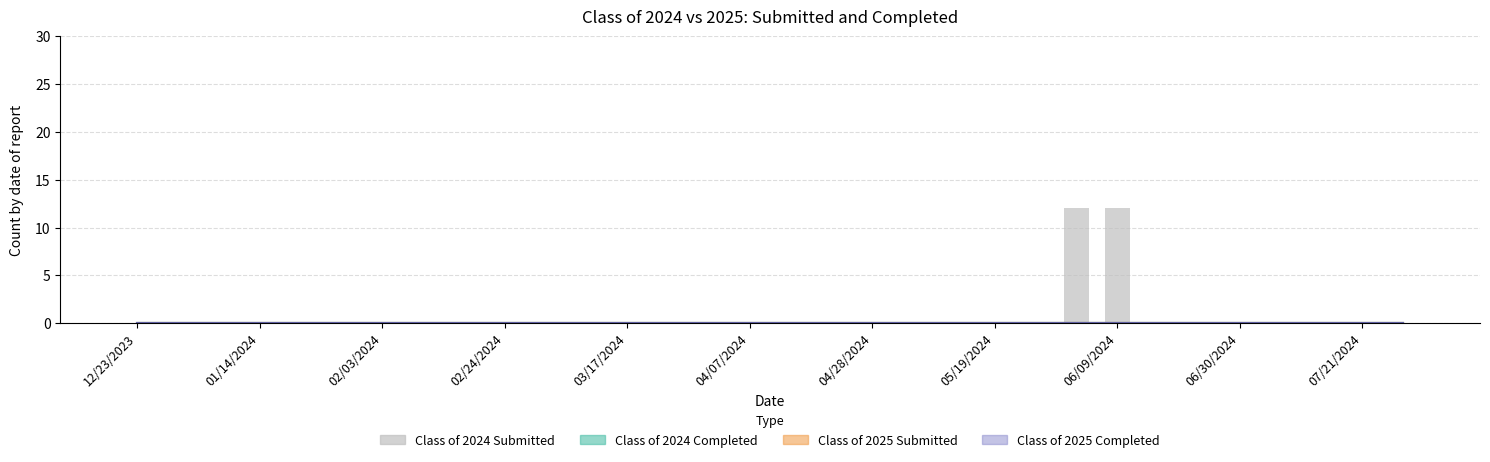

What is the sum of all values?

24